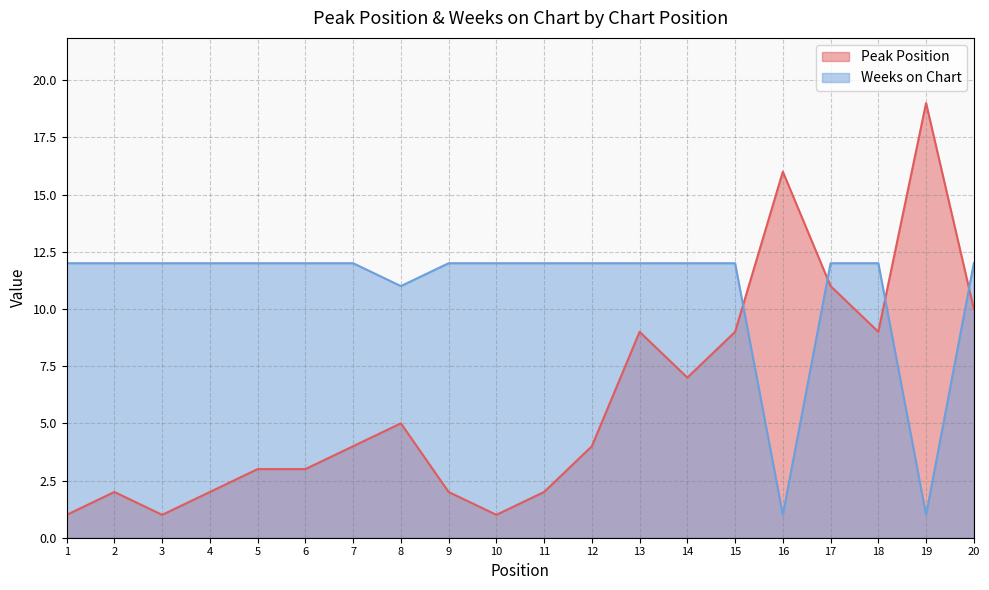

What is the highest value of the Weeks on Chart series?

12